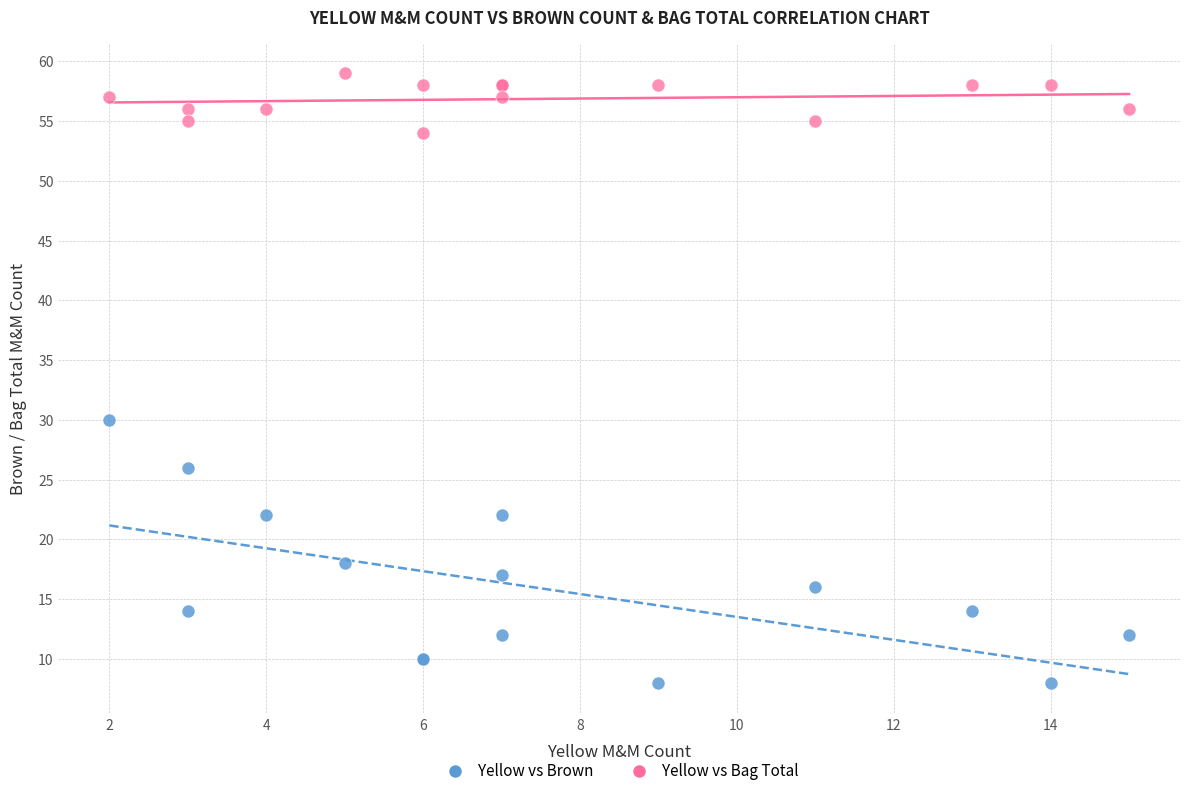

In the Yellow vs Brown series, what Y value is closest to 19?

18